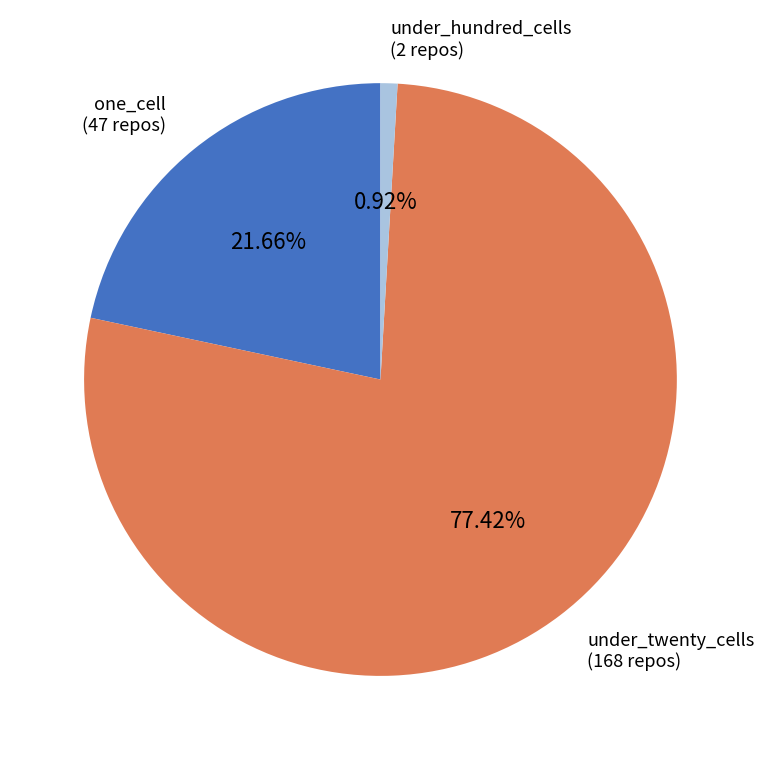

What percentage is the under_hundred_cells slice, to the nearest percent?

1%